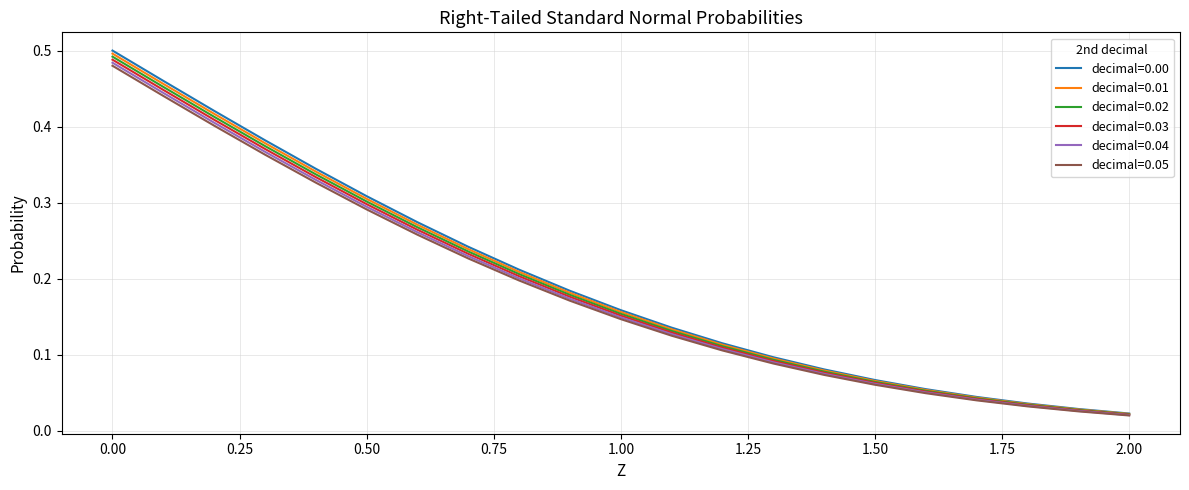

How many distinct data groups are displayed?

6